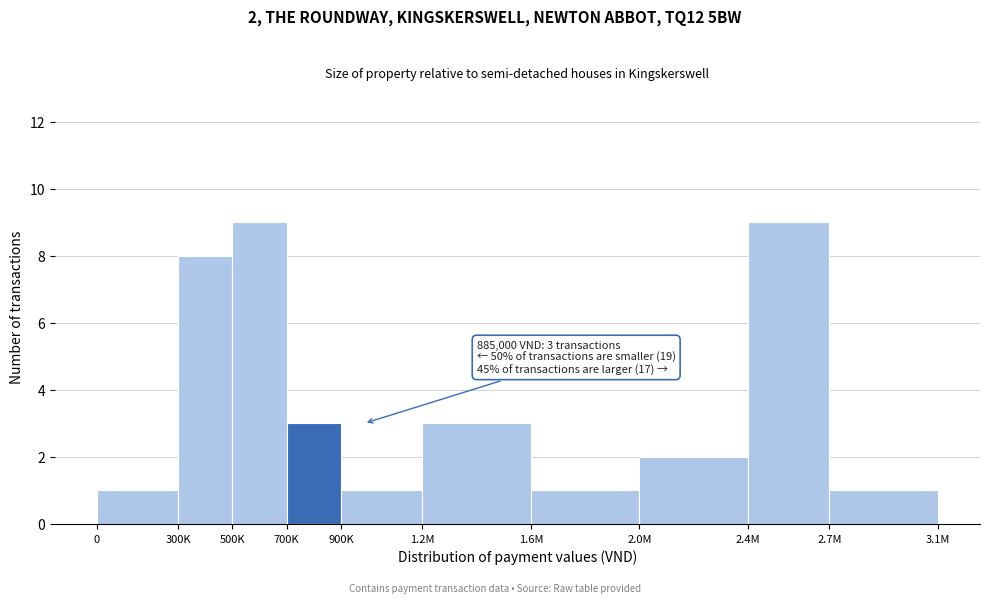

Reading left to right, extract all data points from this chart.

0=1	300K=8	500K=9	700K=3	900K=1	1.2M=3	1.6M=1	2.0M=2	2.4M=9	2.7M=1